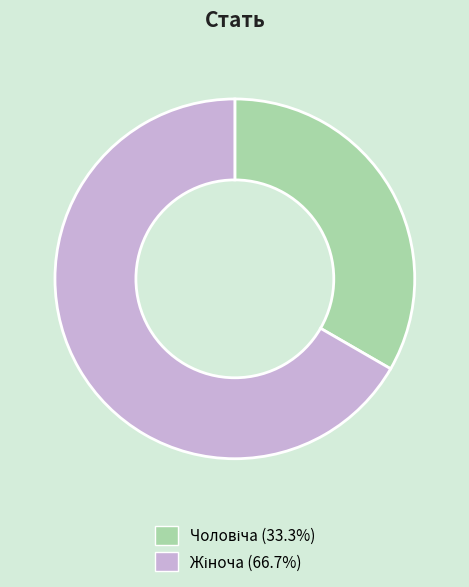

Is there a majority slice in this chart?

Yes